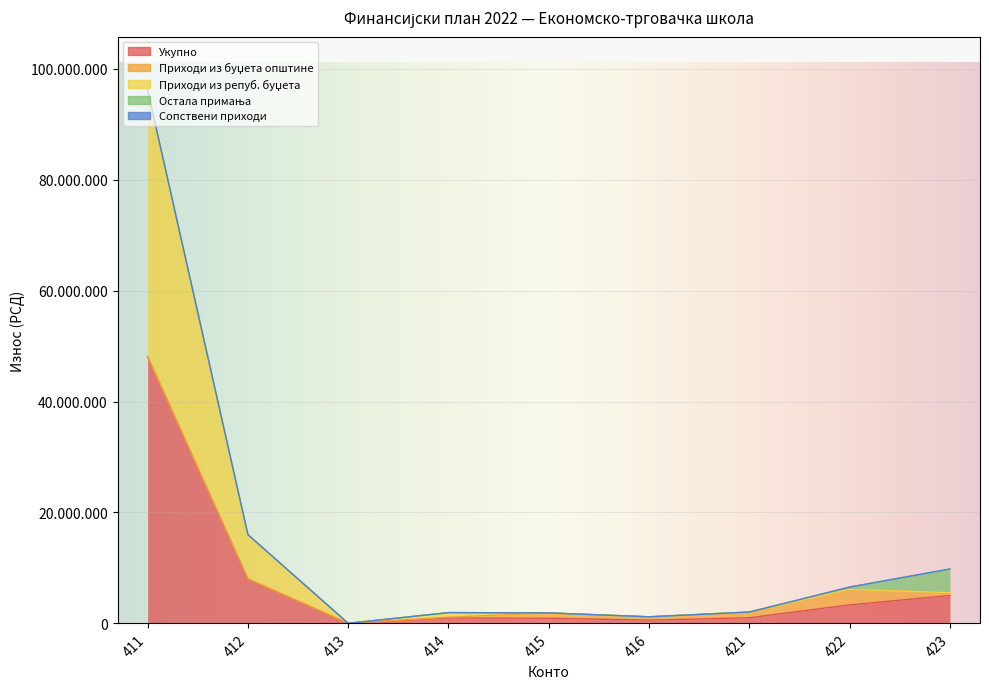

Which series has the largest total across all categories?

Укупно